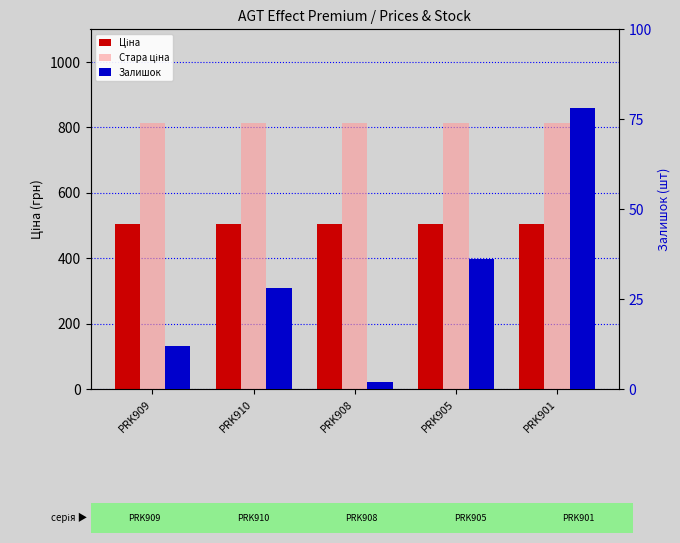

What is the difference between the highest and lowest values at PRK905?

776.5